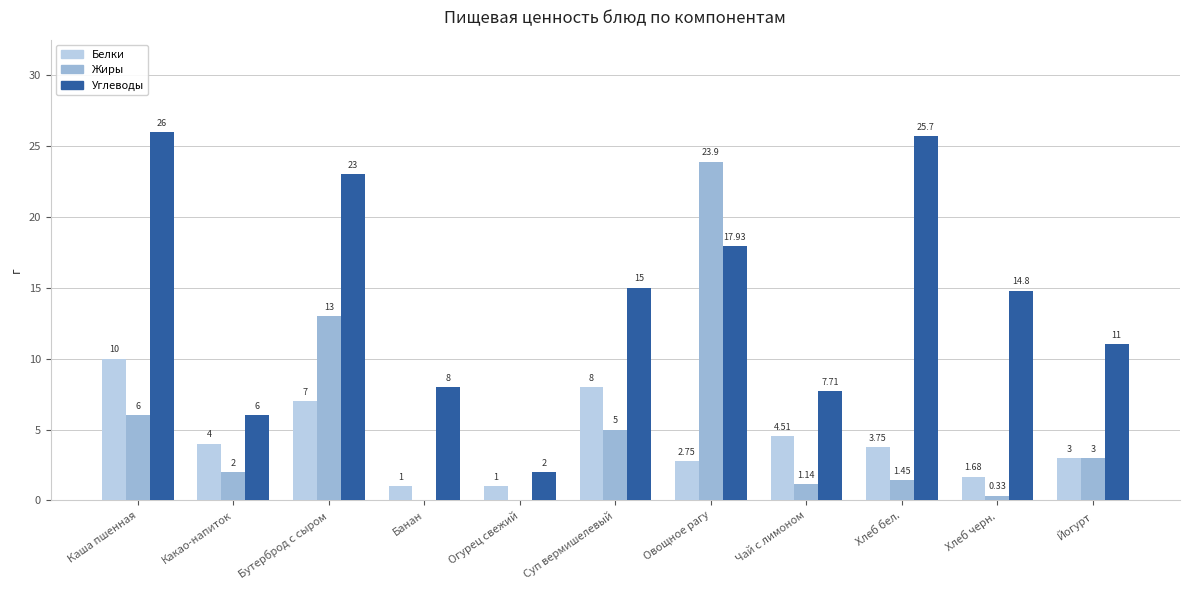

Is it true that Углеводы equals 4.6 at Суп вермишелевый?

False